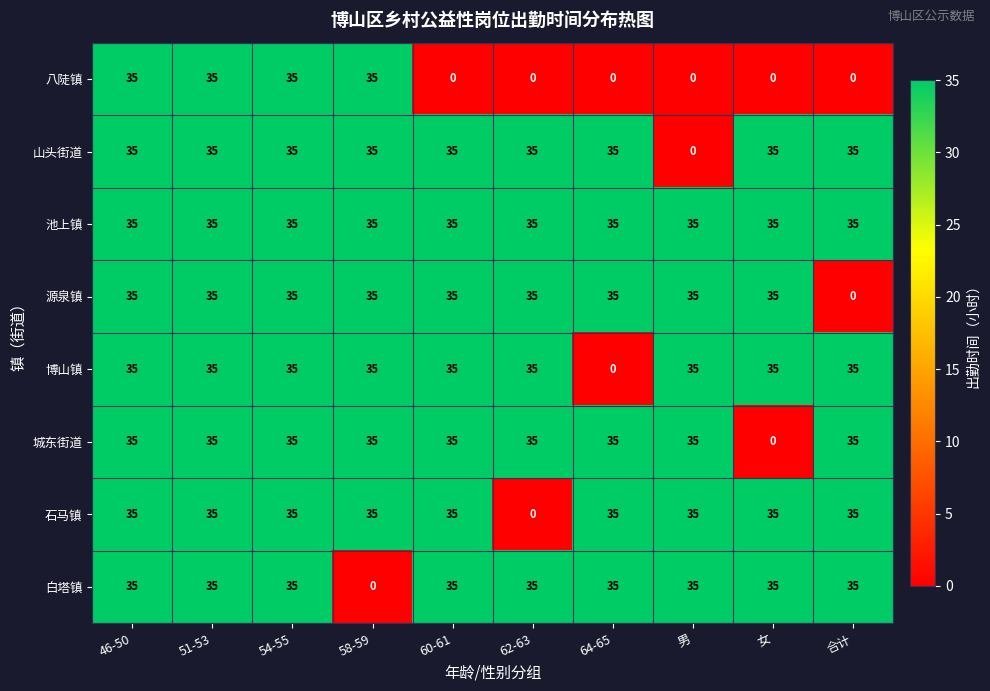

How many values in 博山镇 are above zero?

9